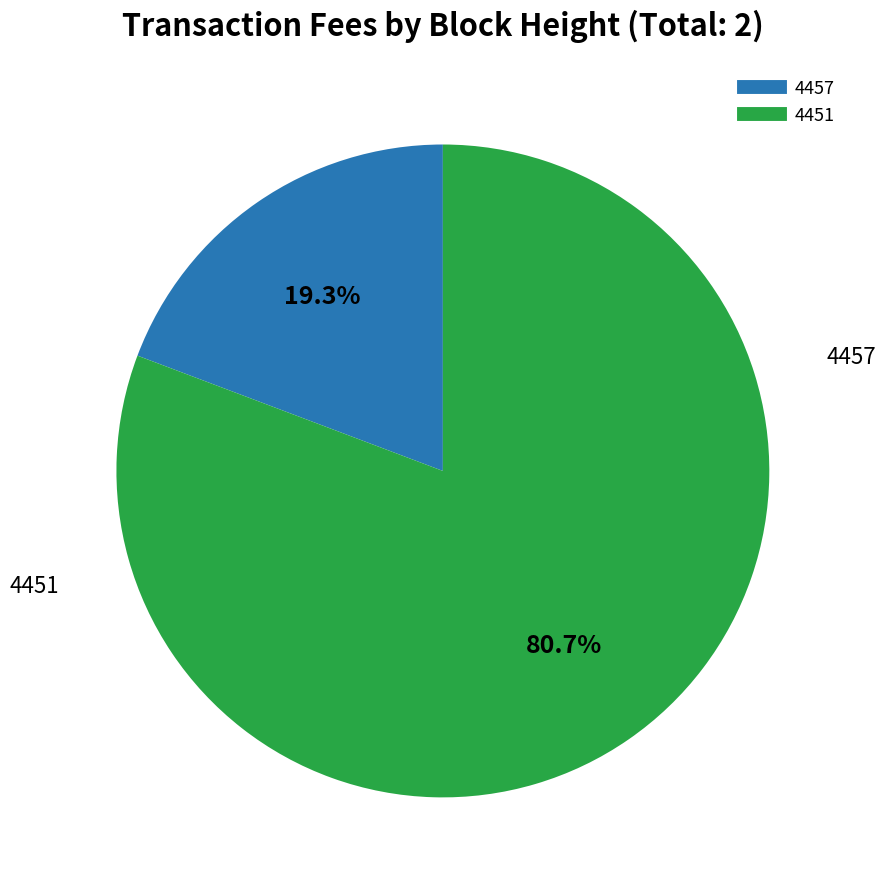

To the nearest percent, what is the average slice percentage?

50%